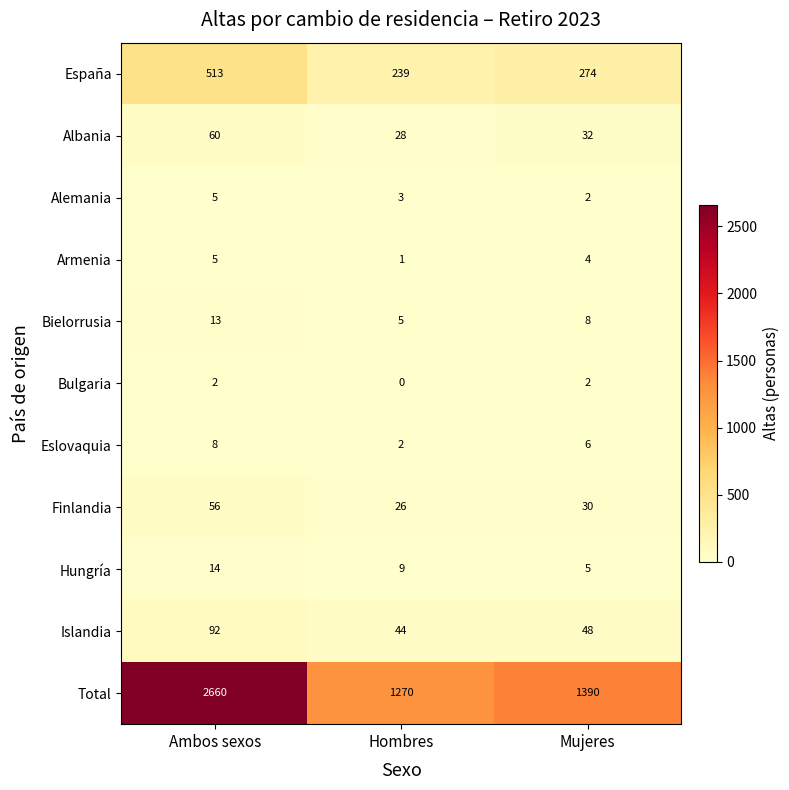

At which category does the chart reach its minimum across all series?

Hombres